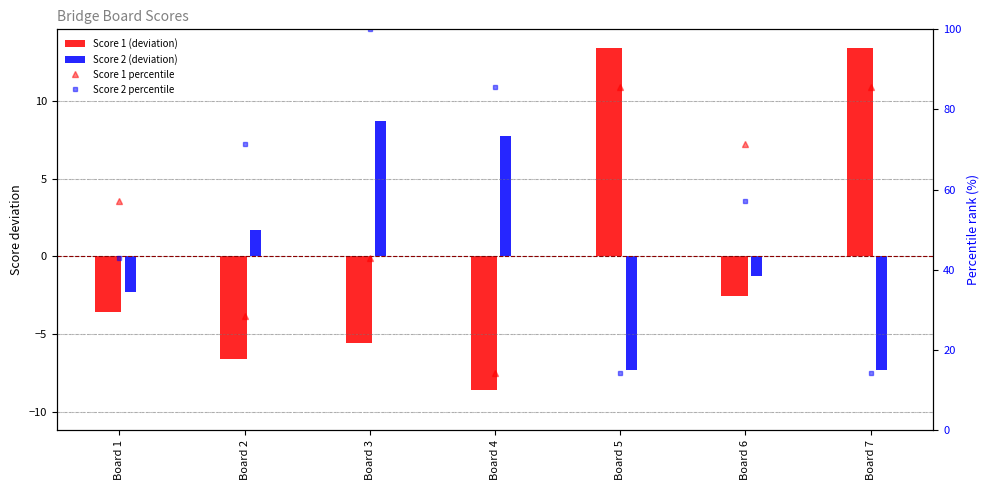

At Board 7, list the series in order from largest to smallest.

Score 1 percentile, Score 2 percentile, Score 1 (deviation), Score 2 (deviation)